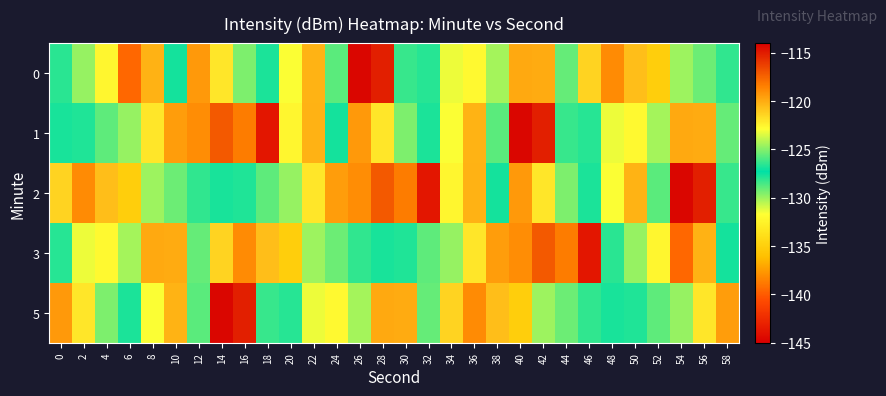

What is the maximum value shown in the chart?

-114.3